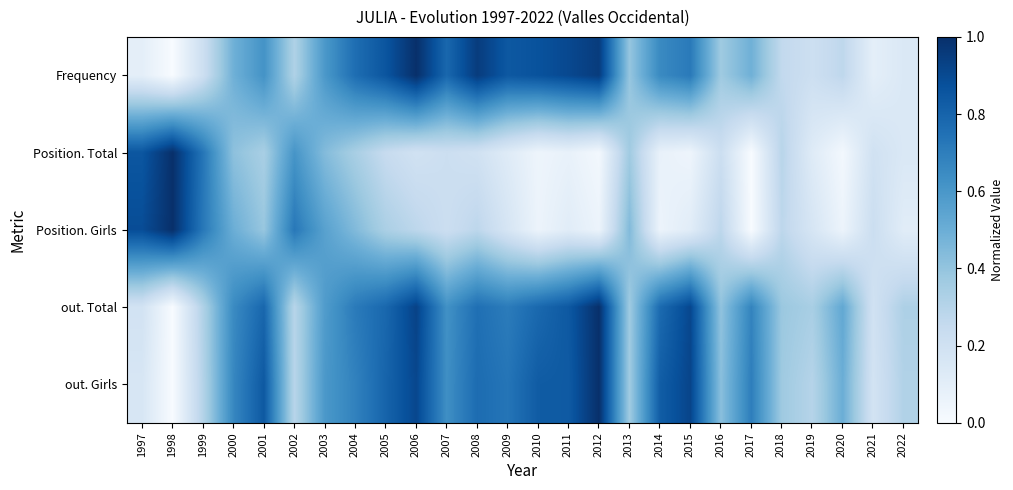

What is the total value across all series at 2003?

2.8